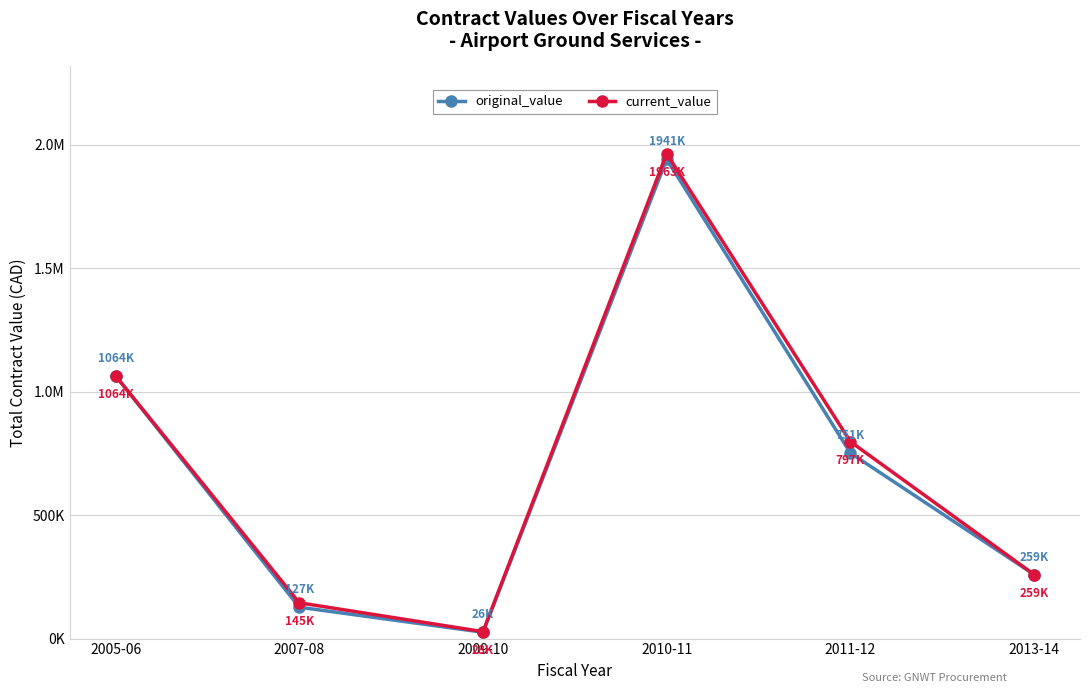

What are all the series names shown in the legend?

original_value, current_value